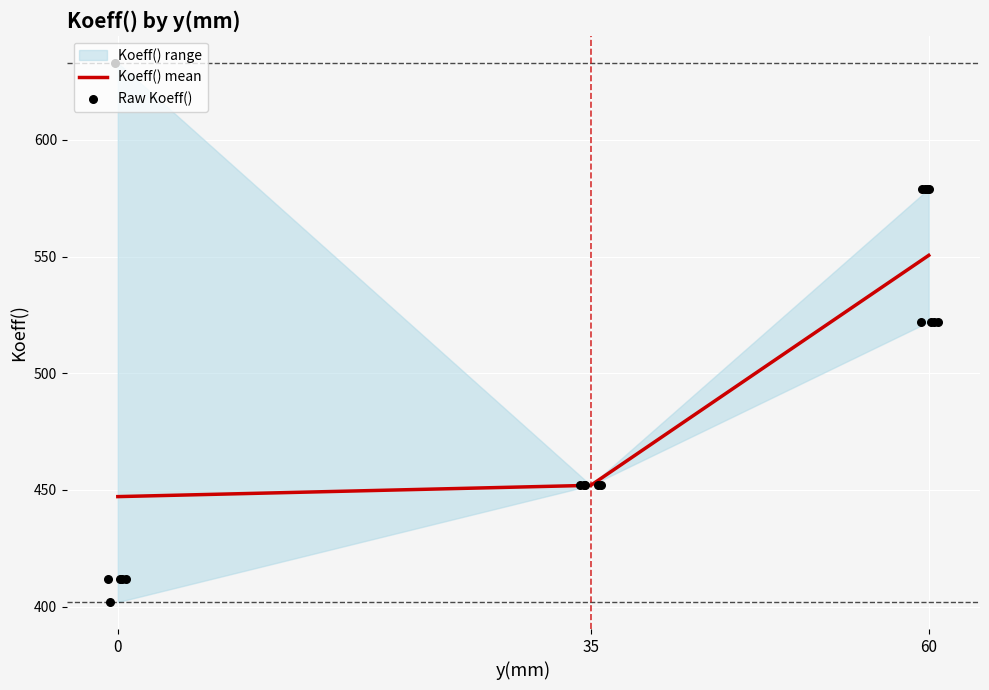

Is it true that Koeff() mean equals 452.0 at 35?

True